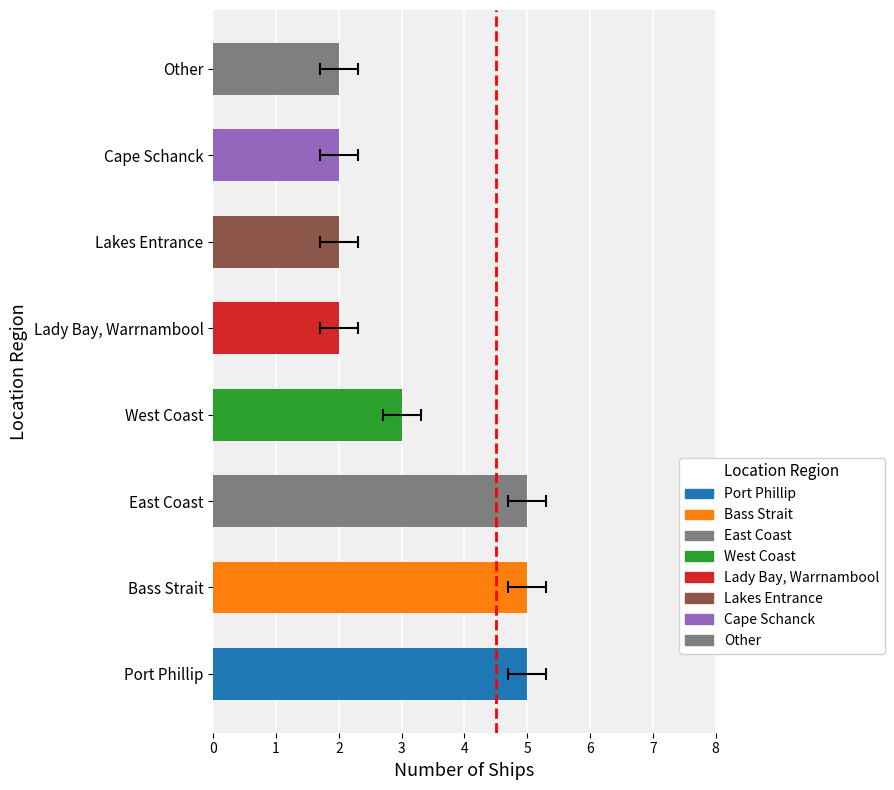

What is the maximum value shown in the chart?

5